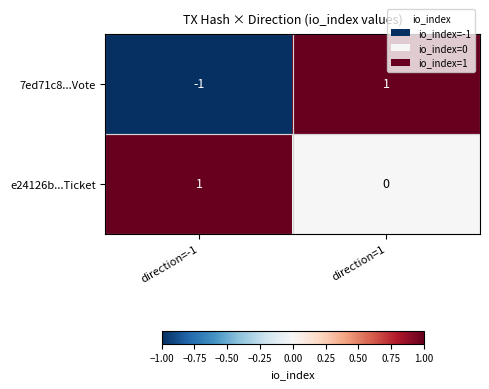

At which label does e24126b...Ticket reach its peak?

direction=-1